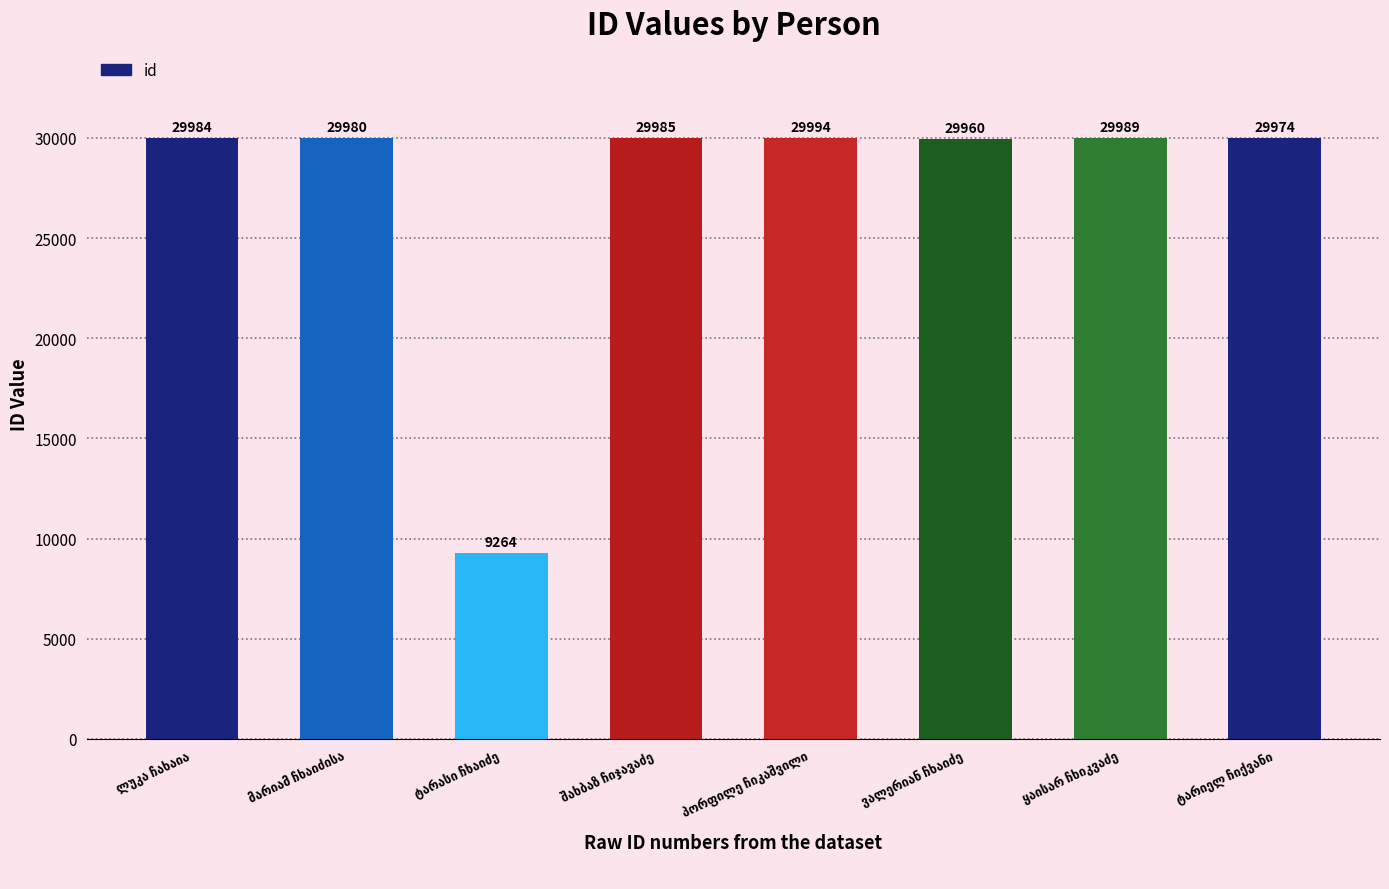

What is the sum of all values?

219130